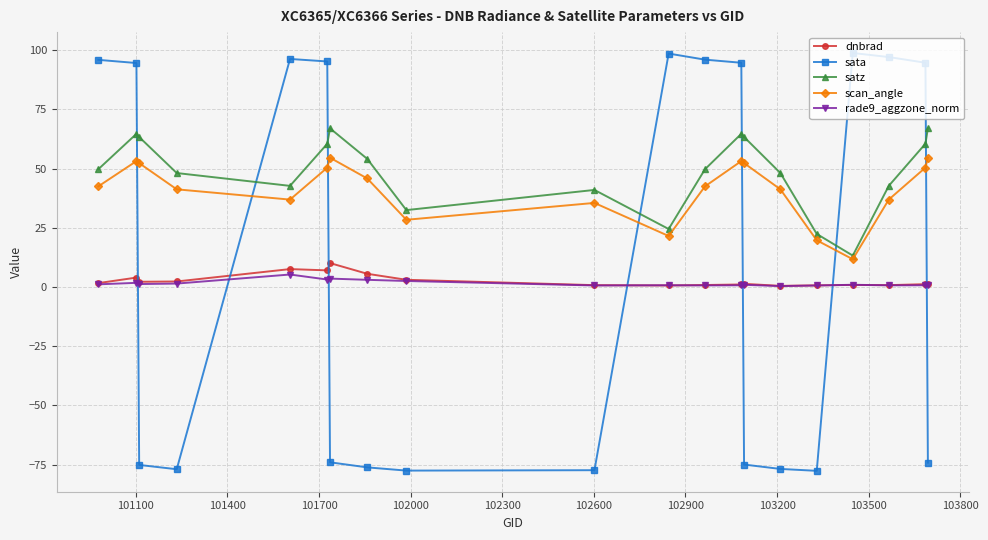

Which series has the widest spread of values?

sata